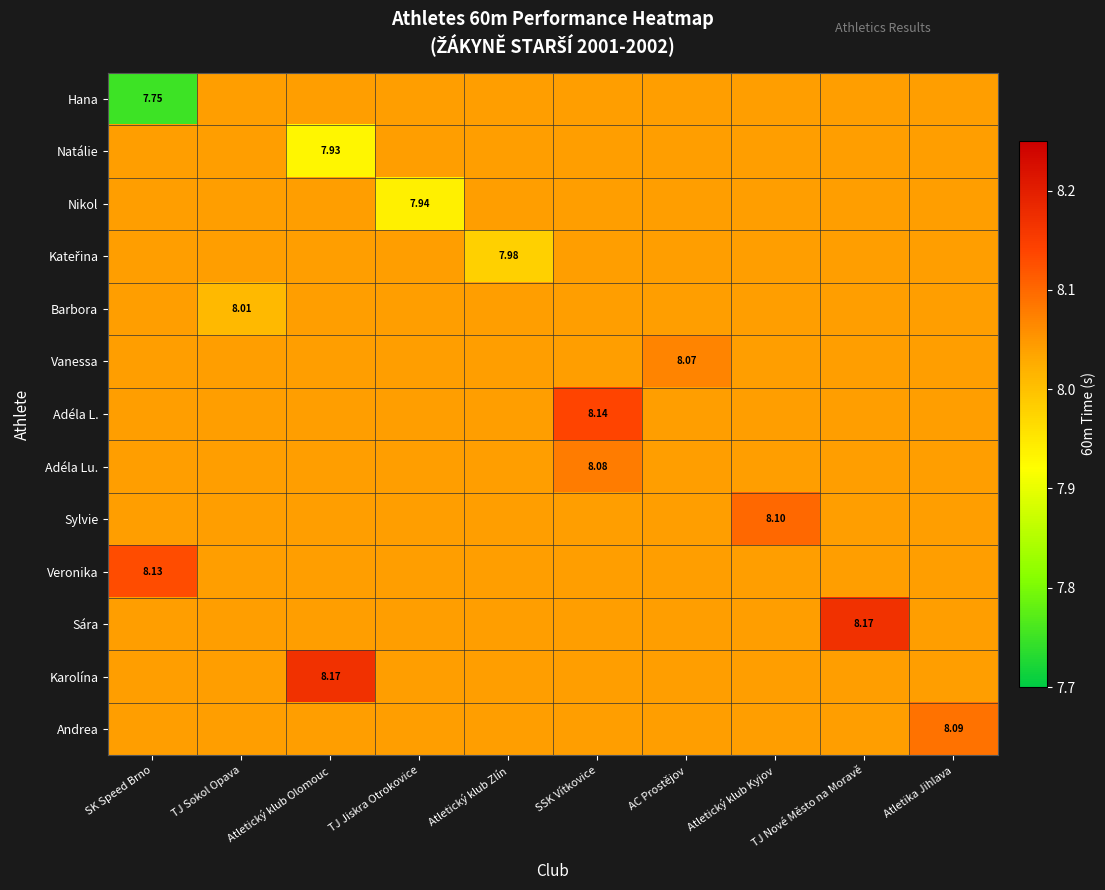

At how many categories does at least one series exceed 7?

10